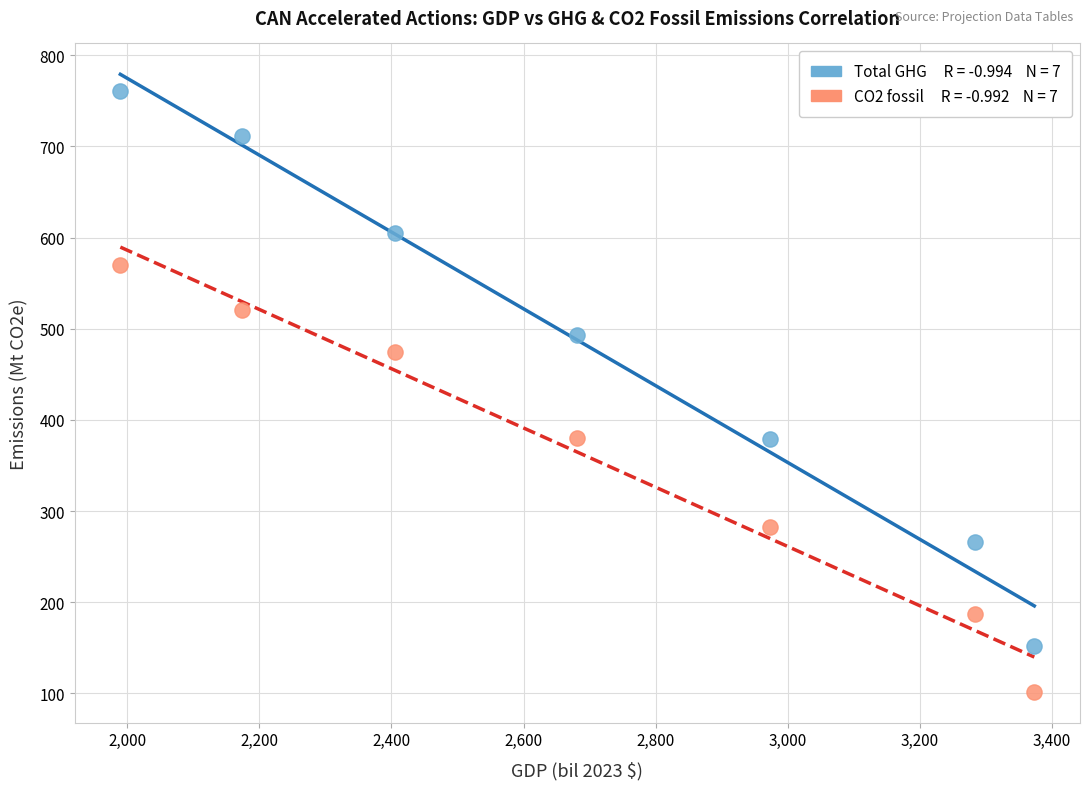

Across all data points, what is the range of Y values (max minus min)?

659.1